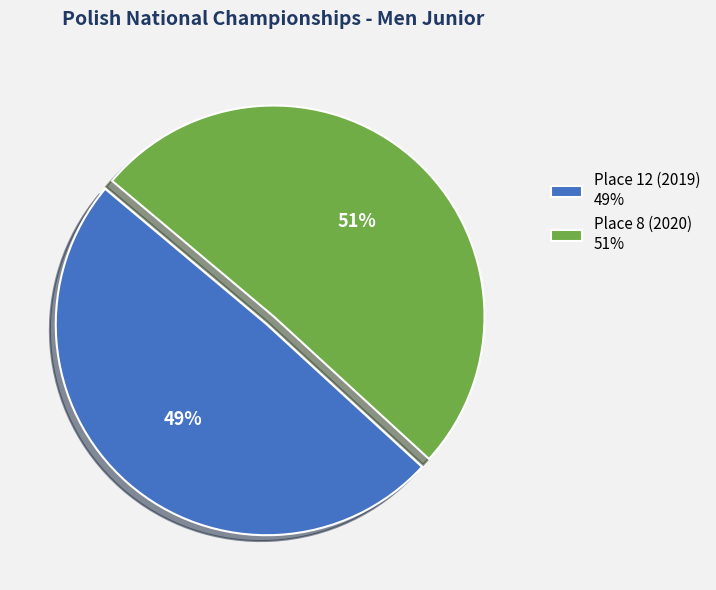

Is it true that Place 12 (2019) is 58% of the pie?

False